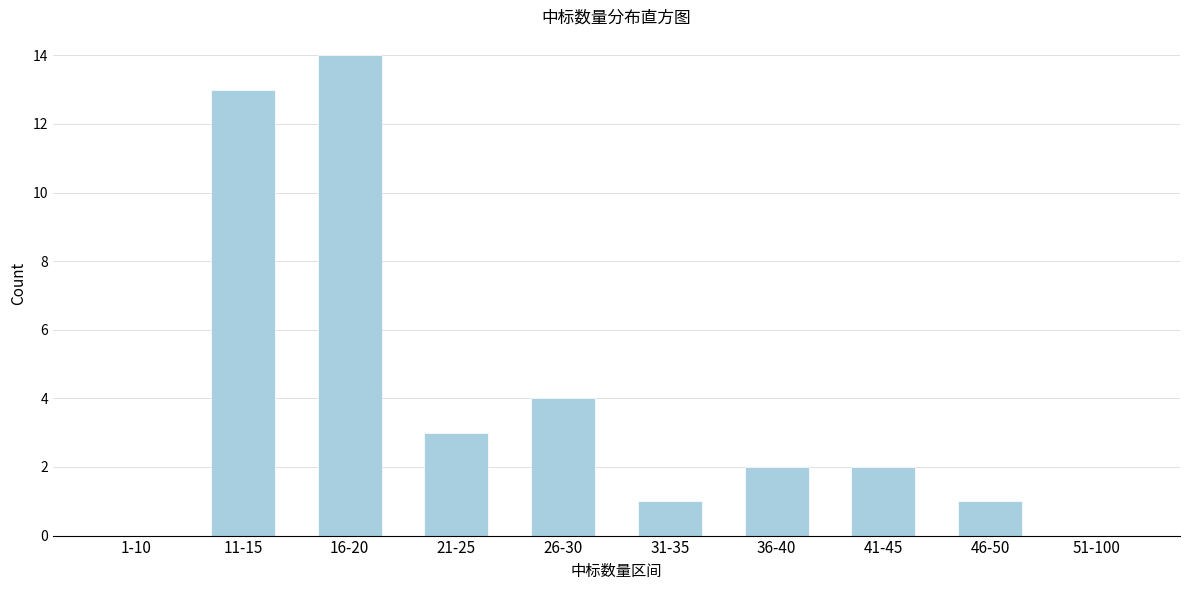

Reading right to left, what are all the values shown in this chart?

51-100=0	46-50=1	41-45=2	36-40=2	31-35=1	26-30=4	21-25=3	16-20=14	11-15=13	1-10=0